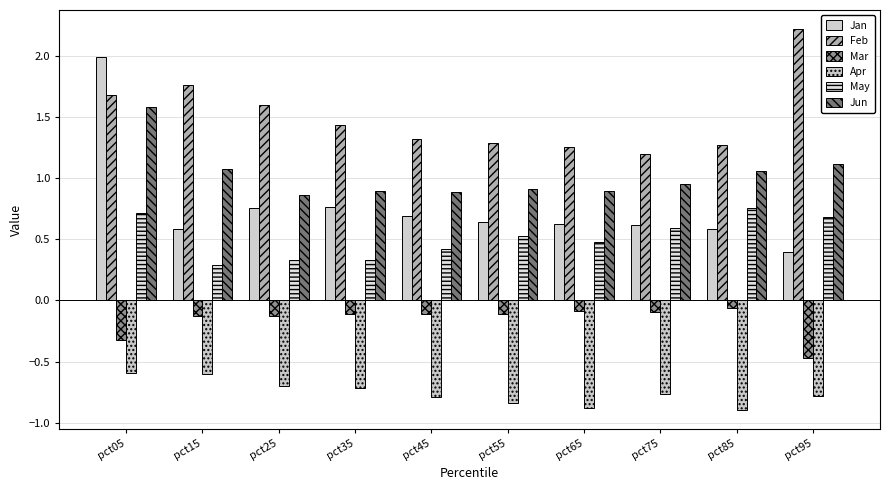

What is the value of the Jun bar at the 9th from the left?

1.1